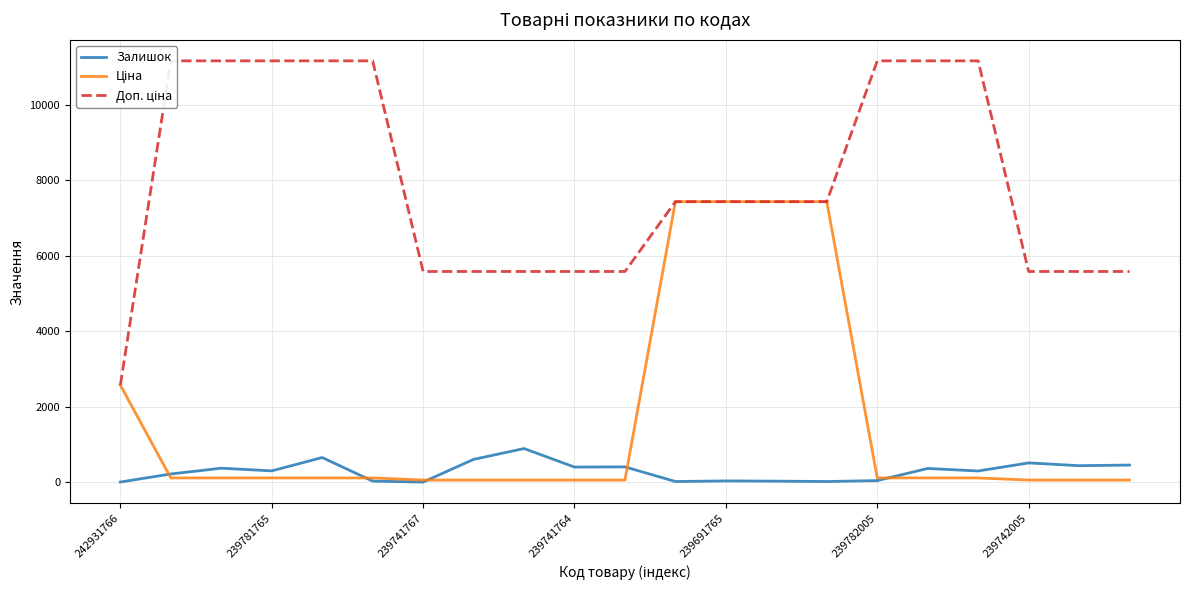

Is it true that Залишок equals 33.0 at 239691765?

True